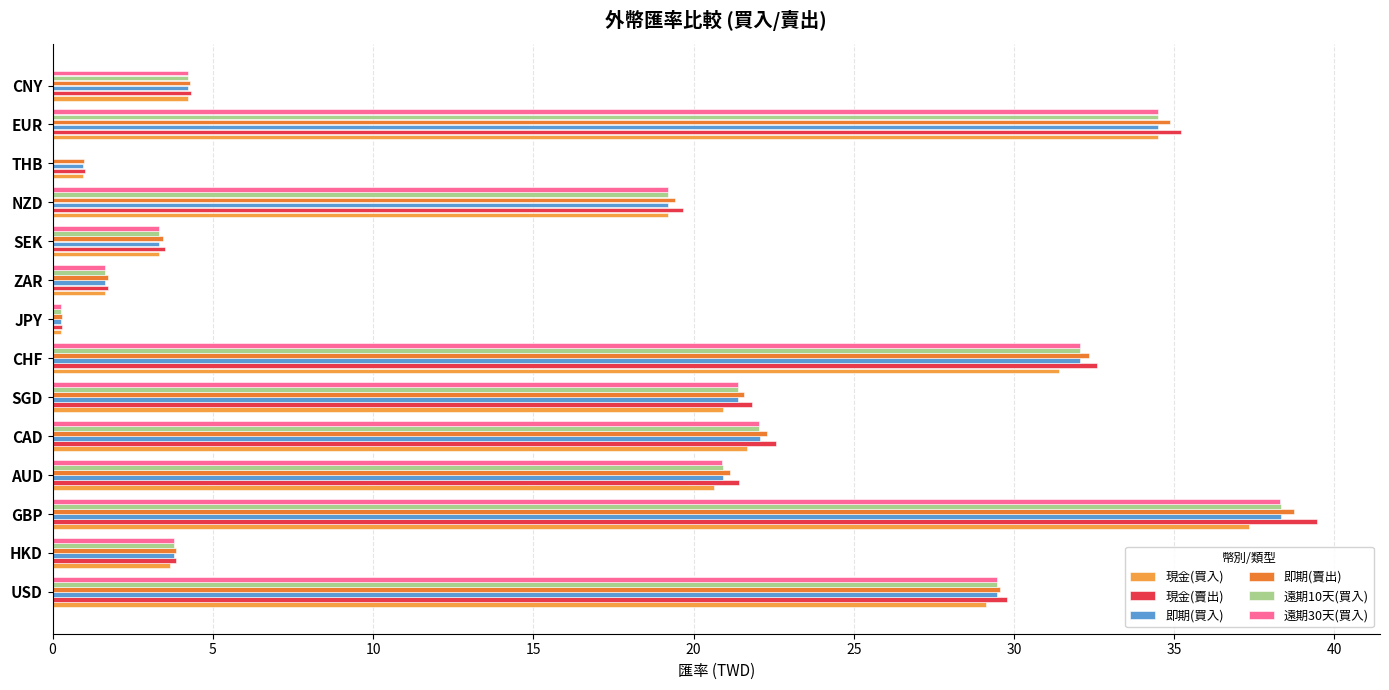

How many data points in 遠期10天(買入) are above 20?

7